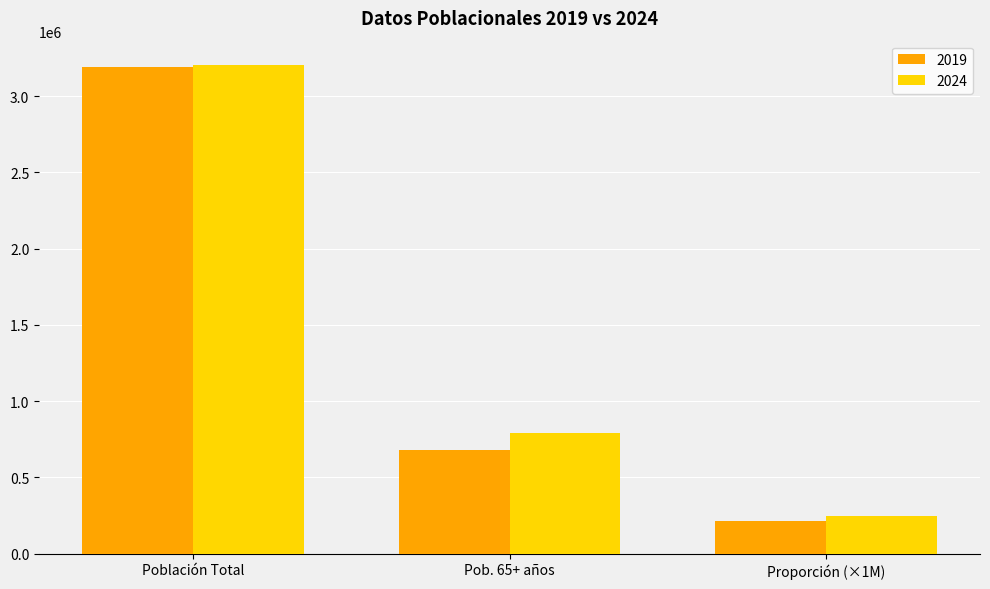

Rank the categories by 2019 value from highest to lowest.

Población Total, Pob. 65+ años, Proporción (×1M)